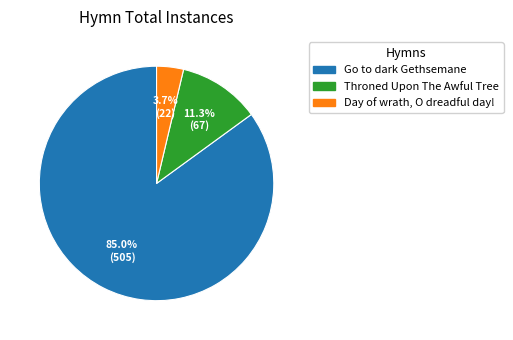

What is the smallest slice in the pie chart?

Day of wrath, O dreadful day!